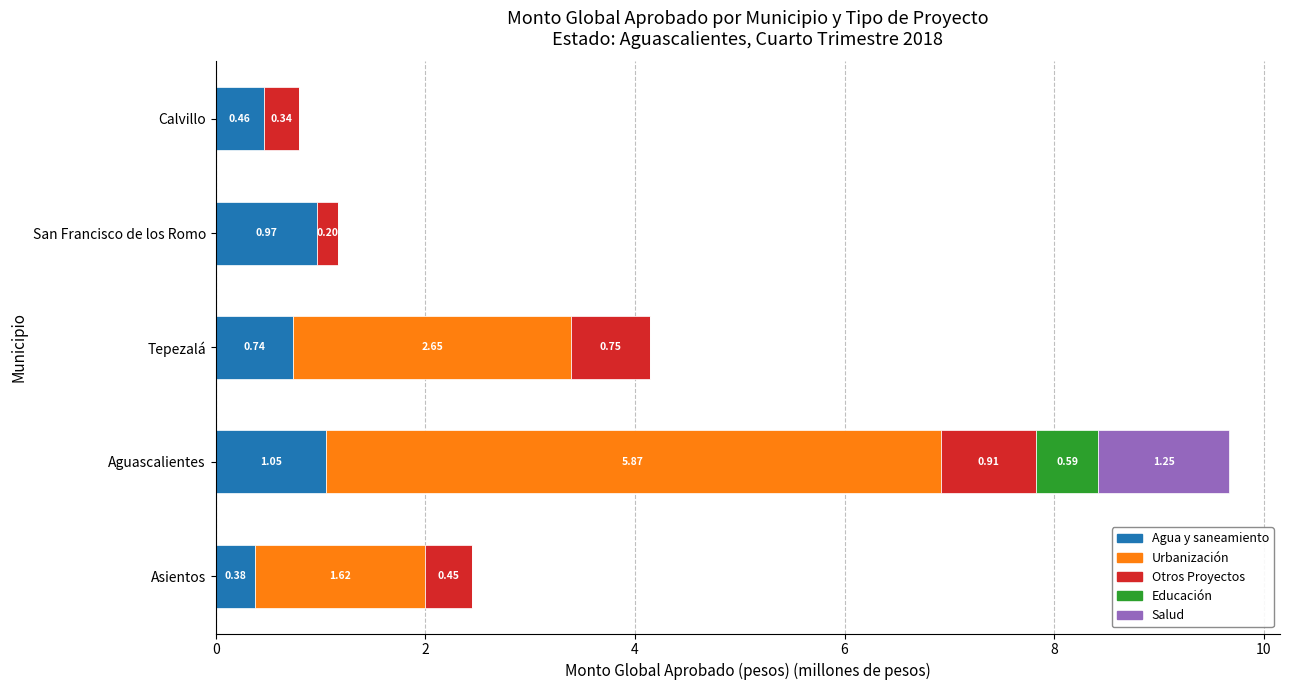

At which label does Agua y saneamiento reach its peak?

Aguascalientes